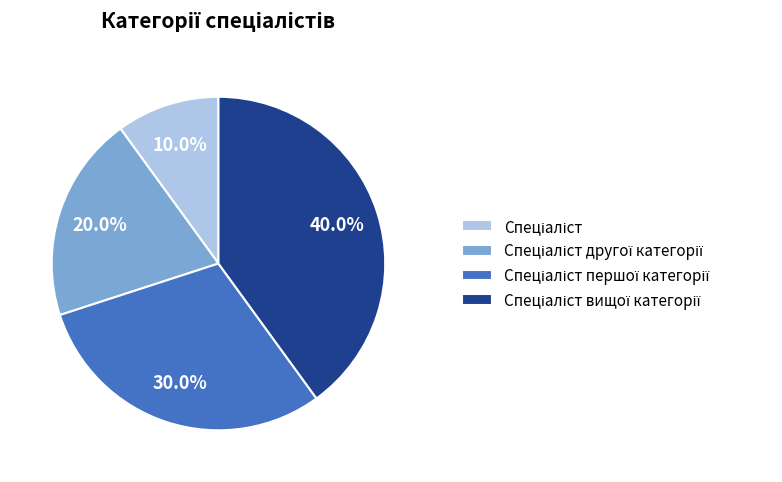

Is there a majority slice in this chart?

No